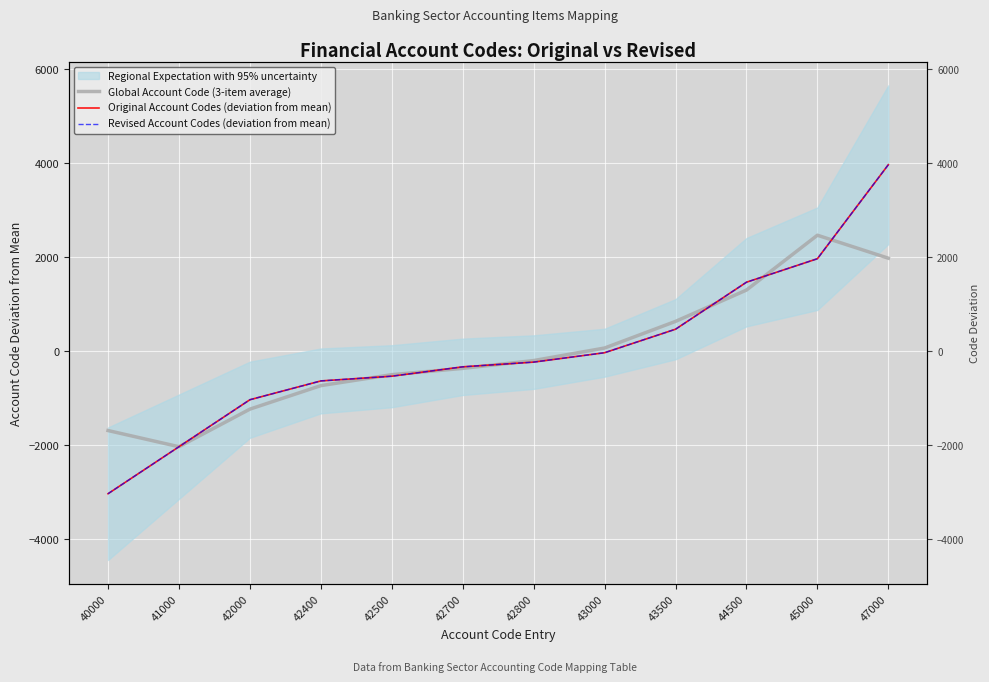

At which label does Revised Account Codes (deviation from mean) first exceed -233?

43000